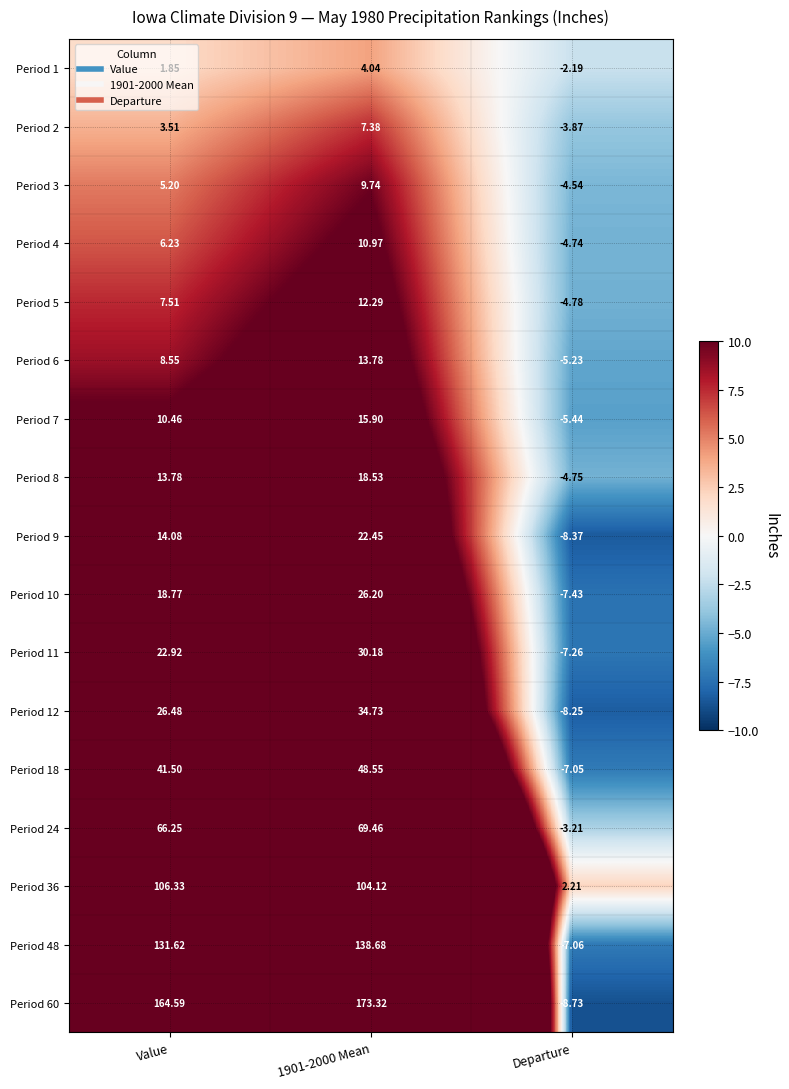

Which label corresponds to the smallest value in the chart?

Departure